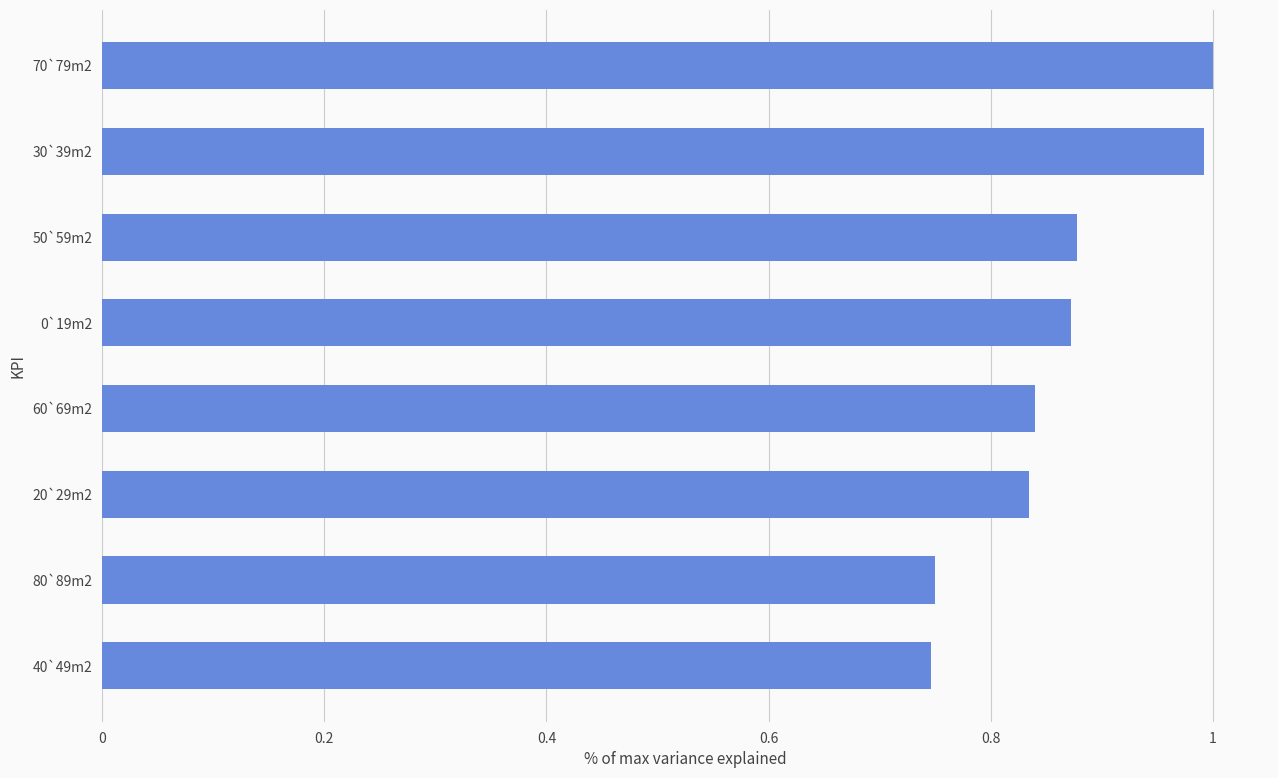

What is the maximum value shown in the chart?

1.0